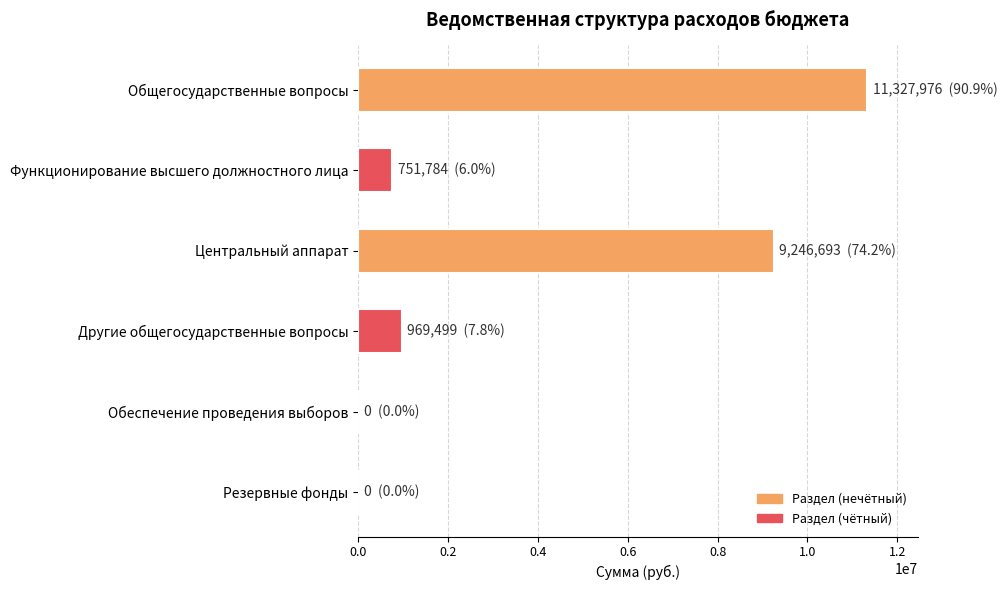

Where is the data nearest to the value 5663988?

Центральный аппарат